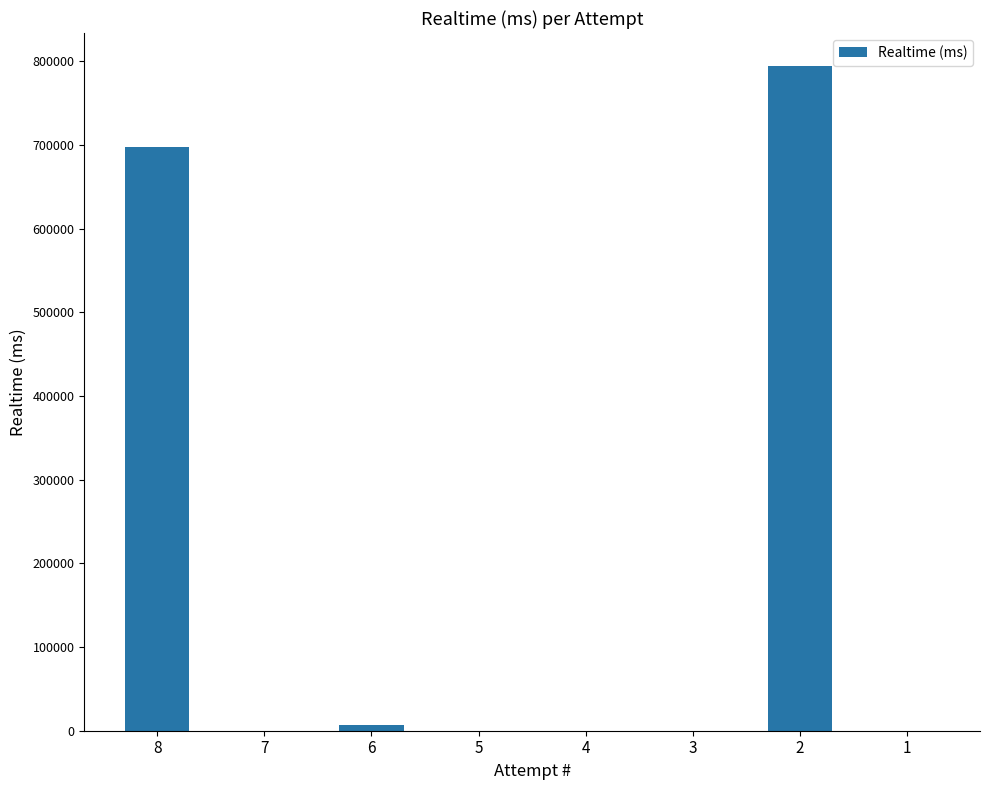

What is the greatest value displayed?

793870